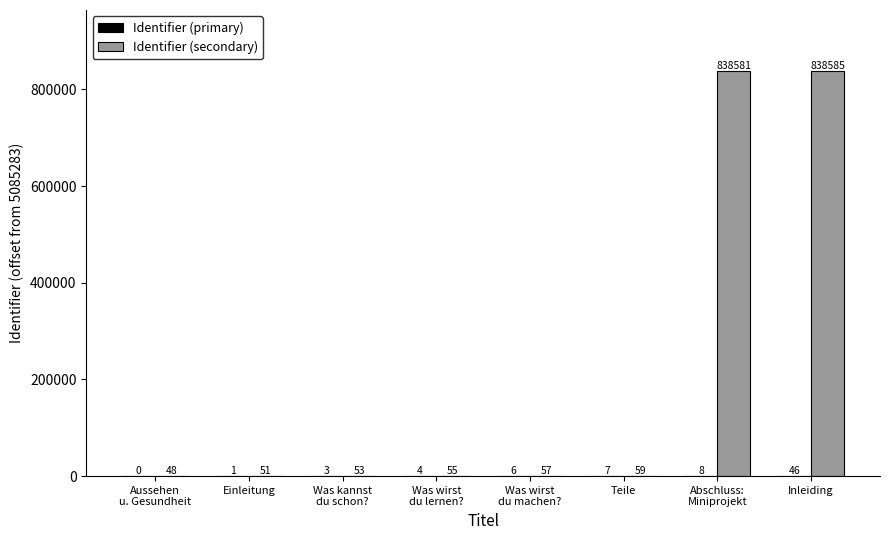

Where is Identifier (secondary) nearest to the value 419316?

Teile